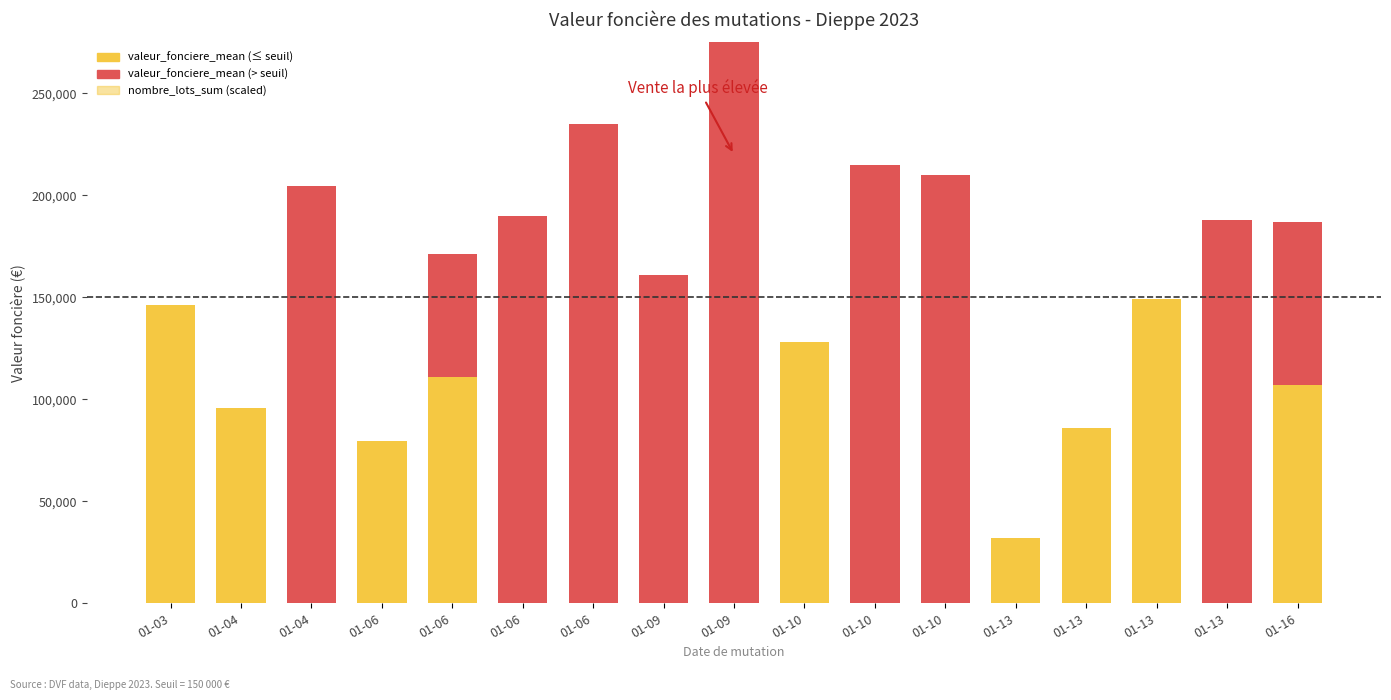

Between 01-10 and 01-04, which is larger?

01-10